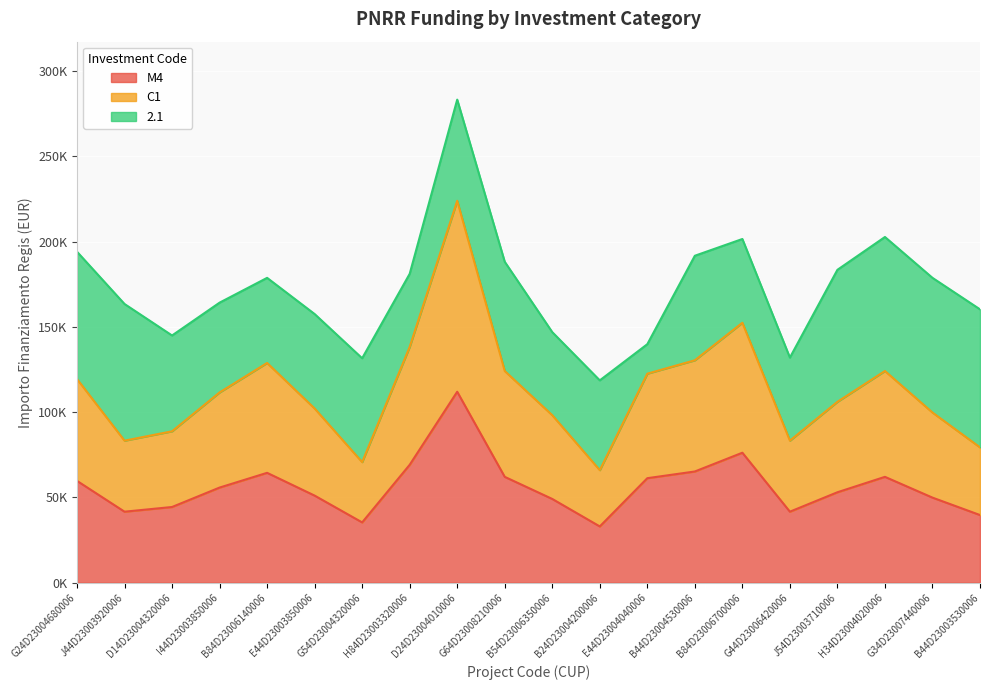

In C1, how many points are higher than both neighbors (excluding endpoints)?

4